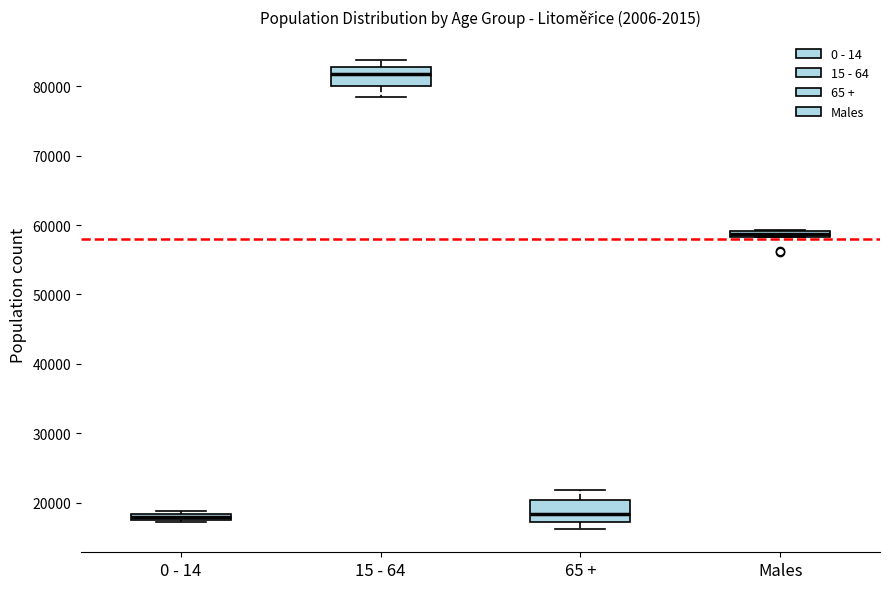

Which box's median line is the highest?

15 - 64